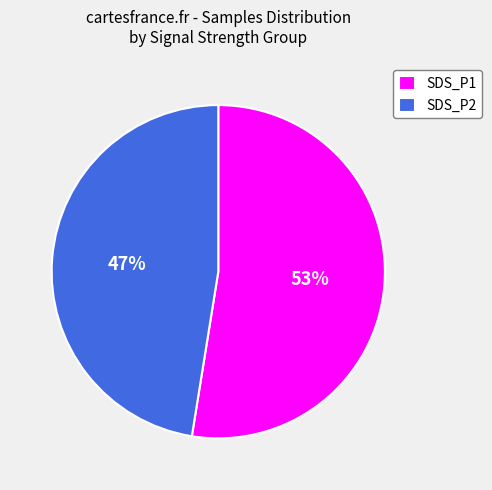

To the nearest percent, what is the combined percentage of SDS_P1 and SDS_P2?

100%